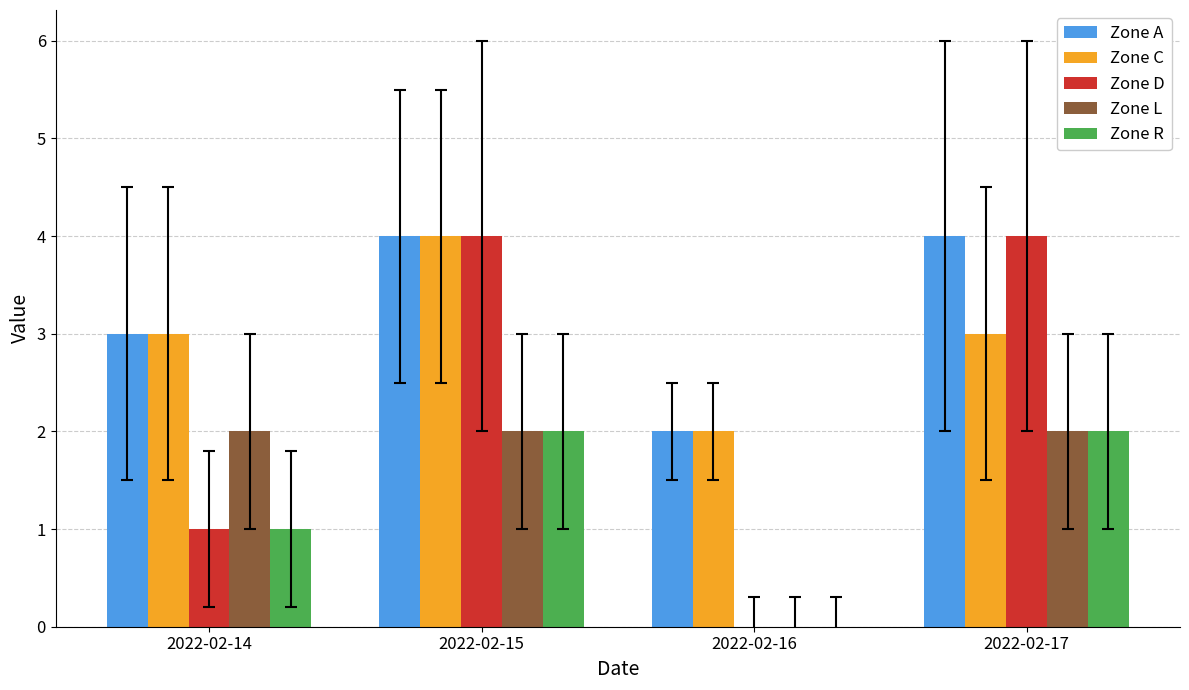

At which category is the sum across all series the highest?

2022-02-15